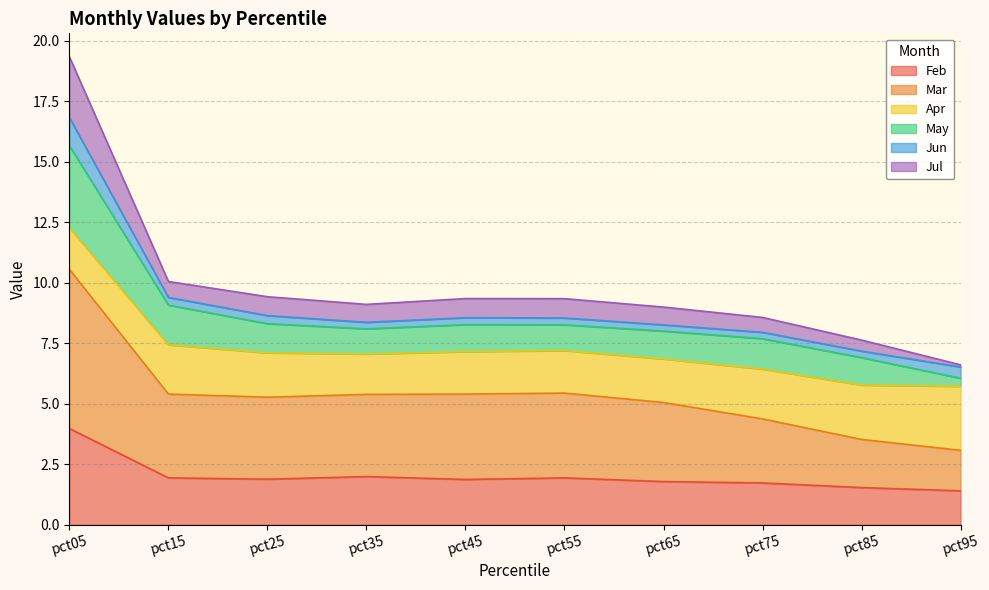

At how many categories does at least one series exceed 10?

2